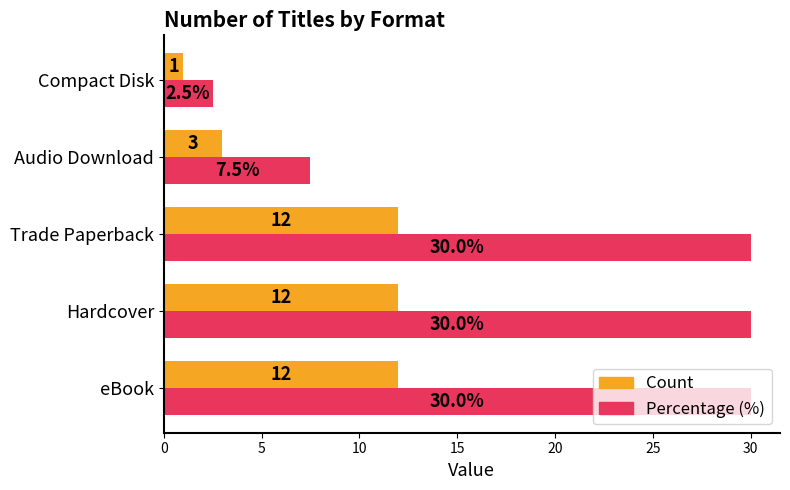

Rank the series at Hardcover from highest to lowest value.

Percentage (%), Count